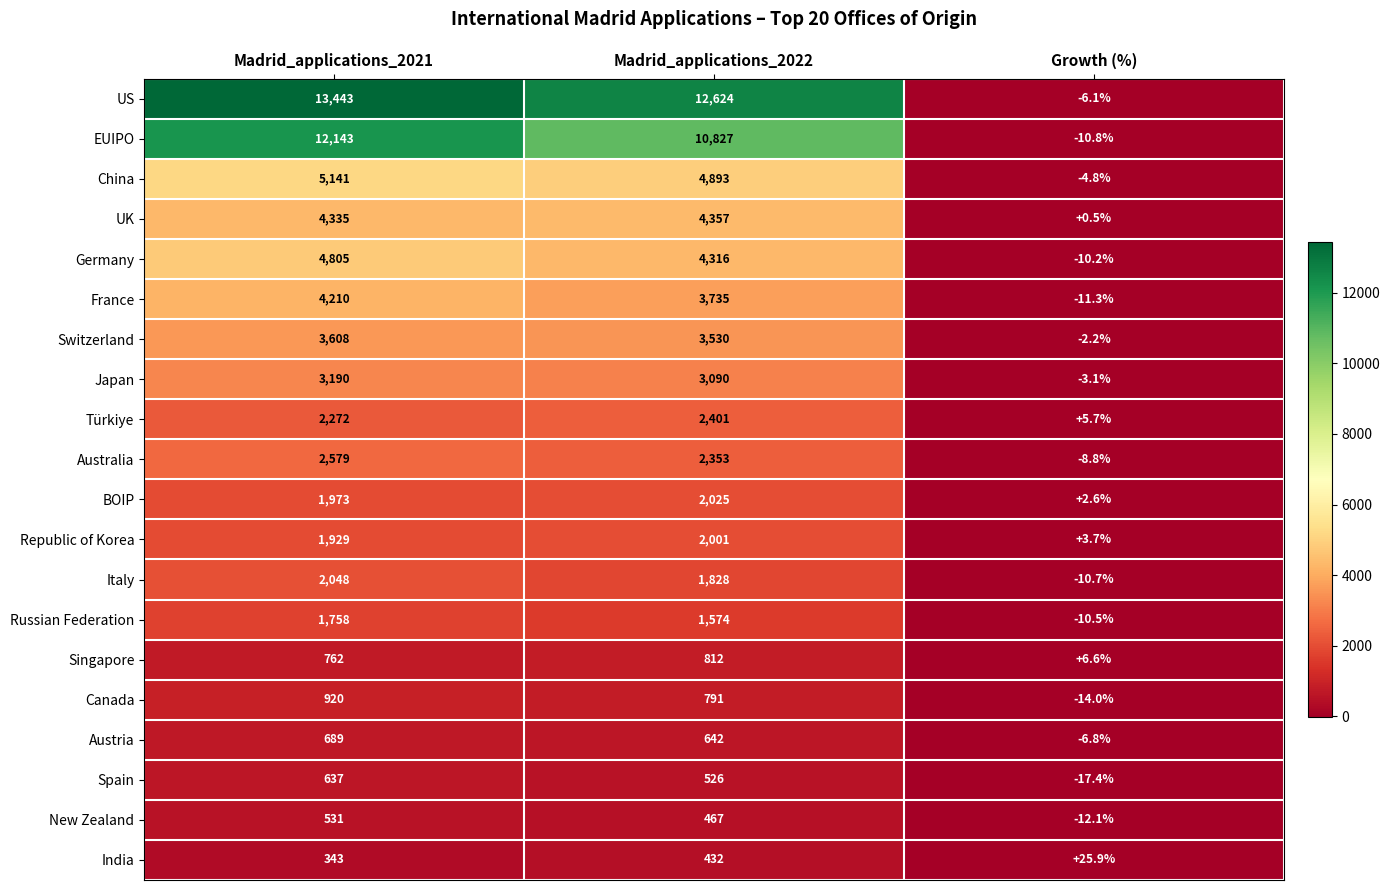

Where is BOIP nearest to the value 1013?

Madrid_applications_2021